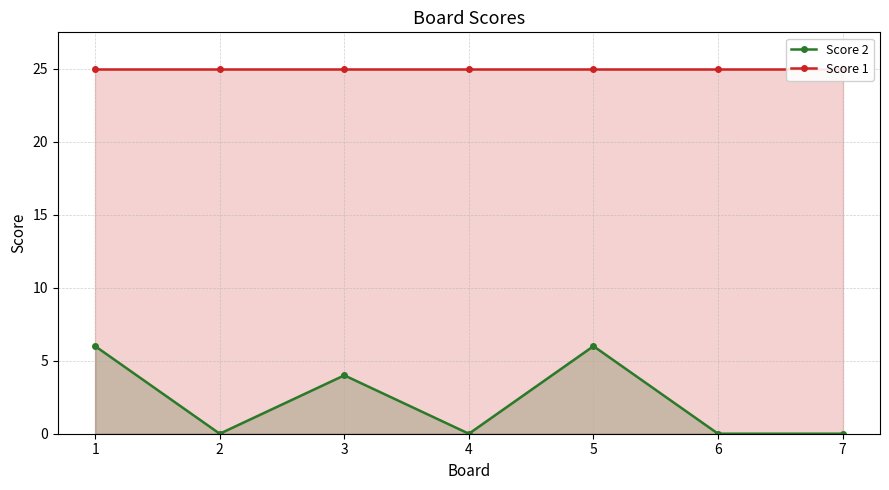

How many categories are shown in the chart?

7